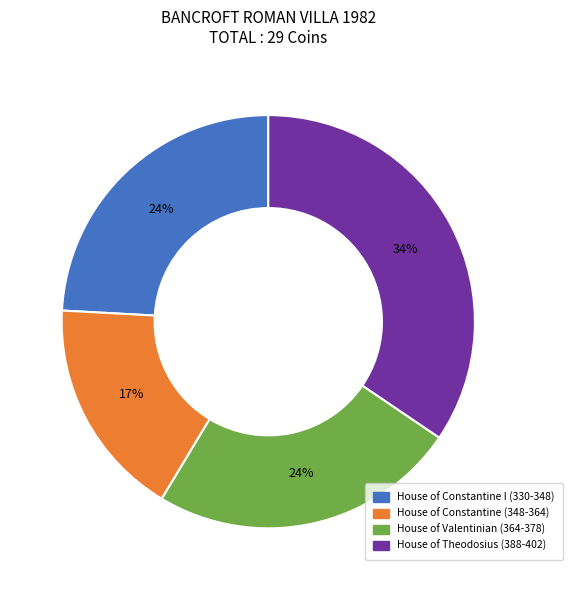

Count the number of slices in the pie.

4